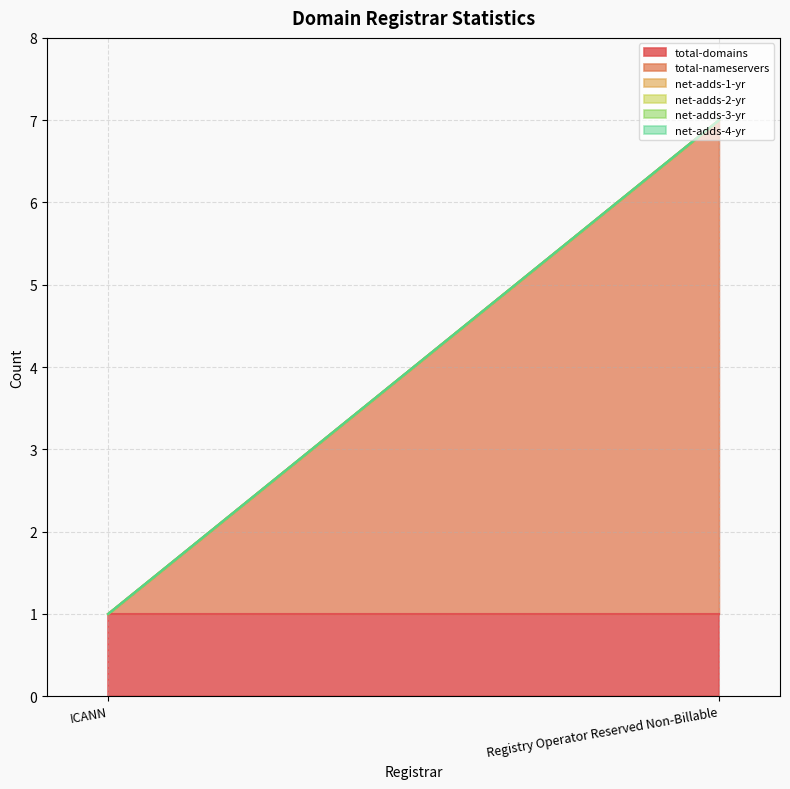

What is the value of the total-nameservers point at the 2nd from the left?

6